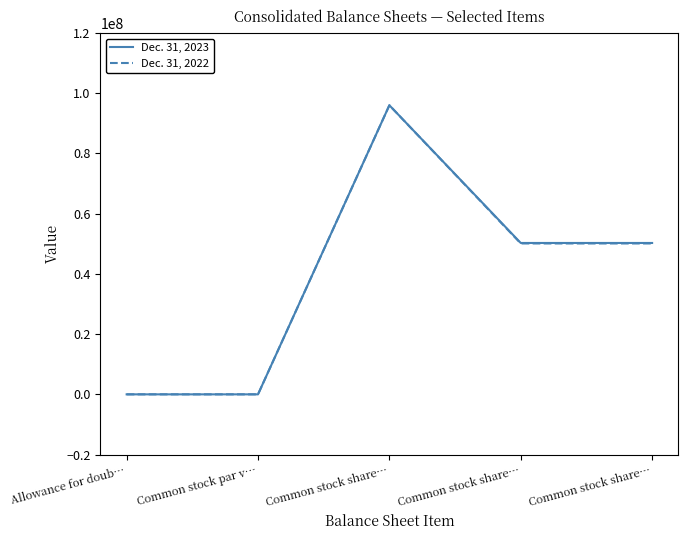

What is the sum of the Dec. 31, 2022 values at Common stock share… and Common stock share…?

146110000